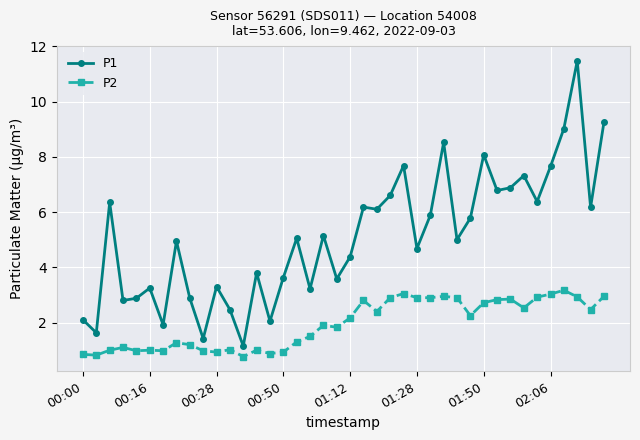

What is the difference between the maximum and minimum values in the P2 series?

2.4